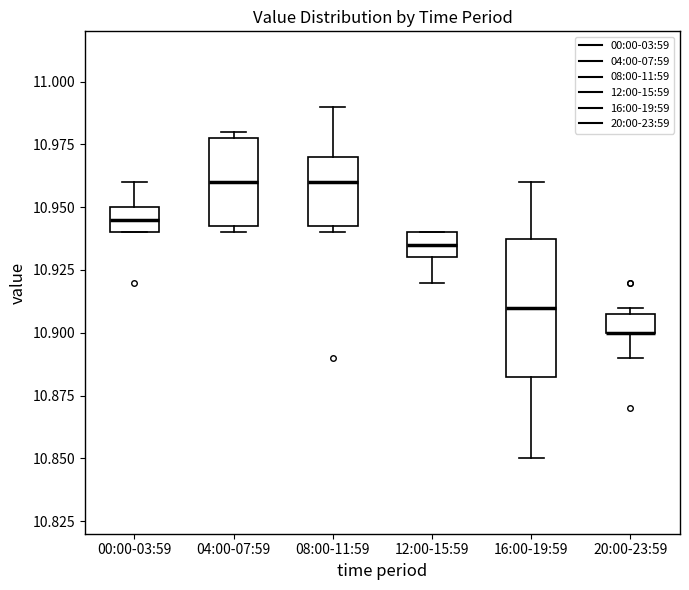

Which box is the tallest, from its lower edge to its upper edge?

16:00-19:59